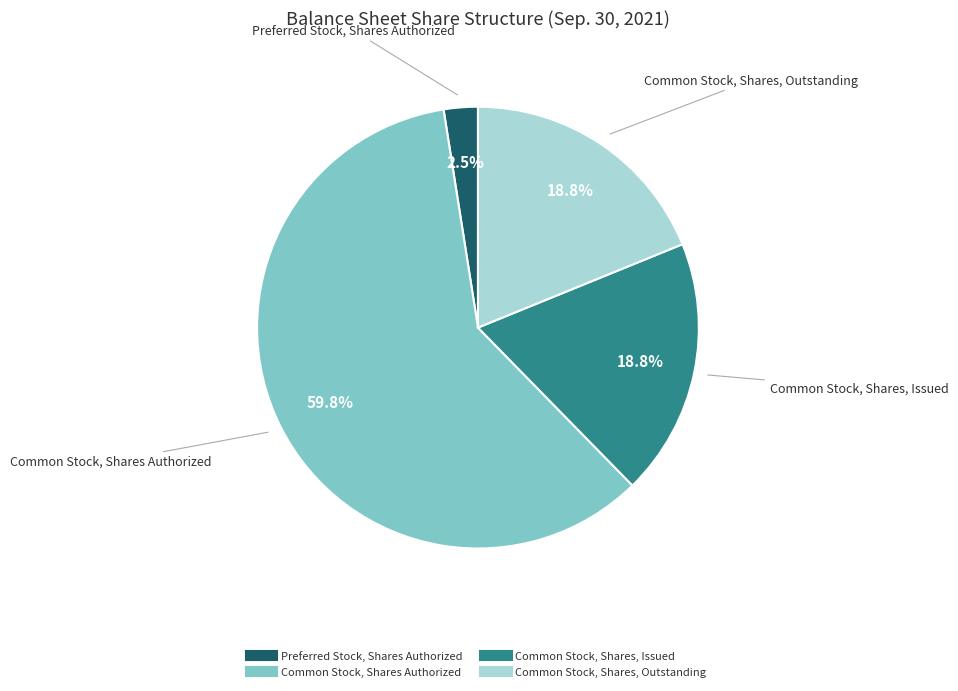

To the nearest percent, what is the average slice percentage?

25%